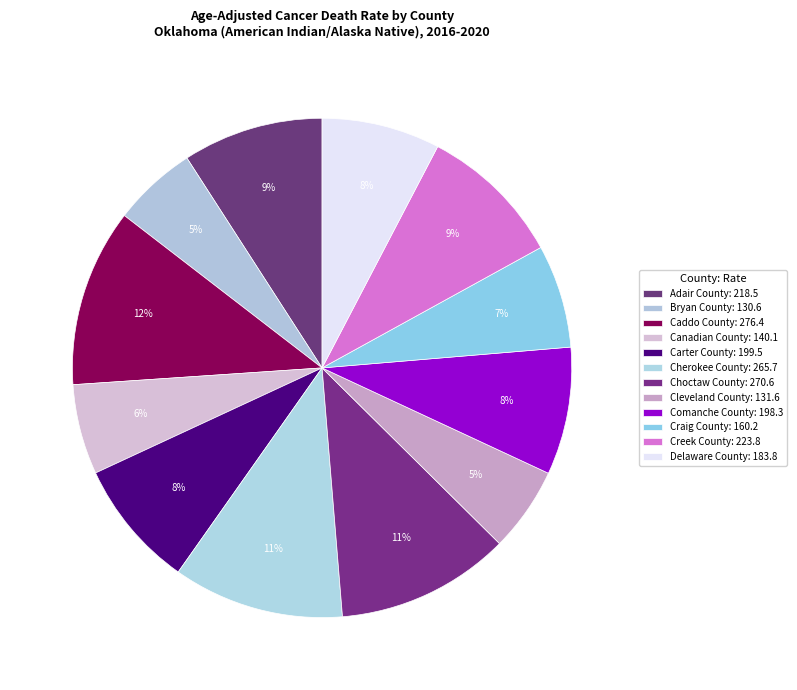

Which category has the smallest portion of the pie?

Bryan County